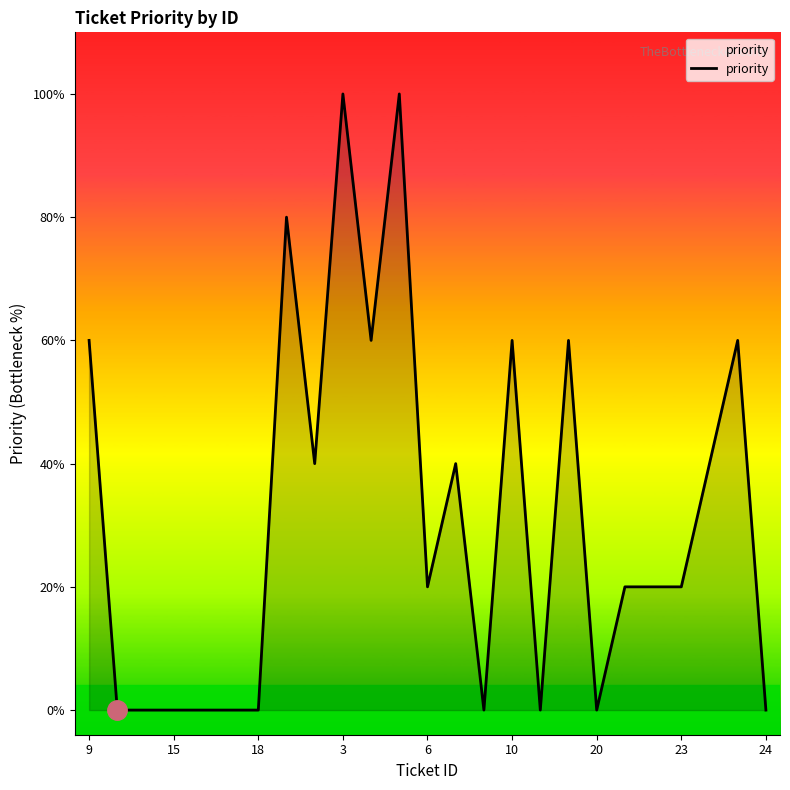

Does the chart have visible grid lines?

No